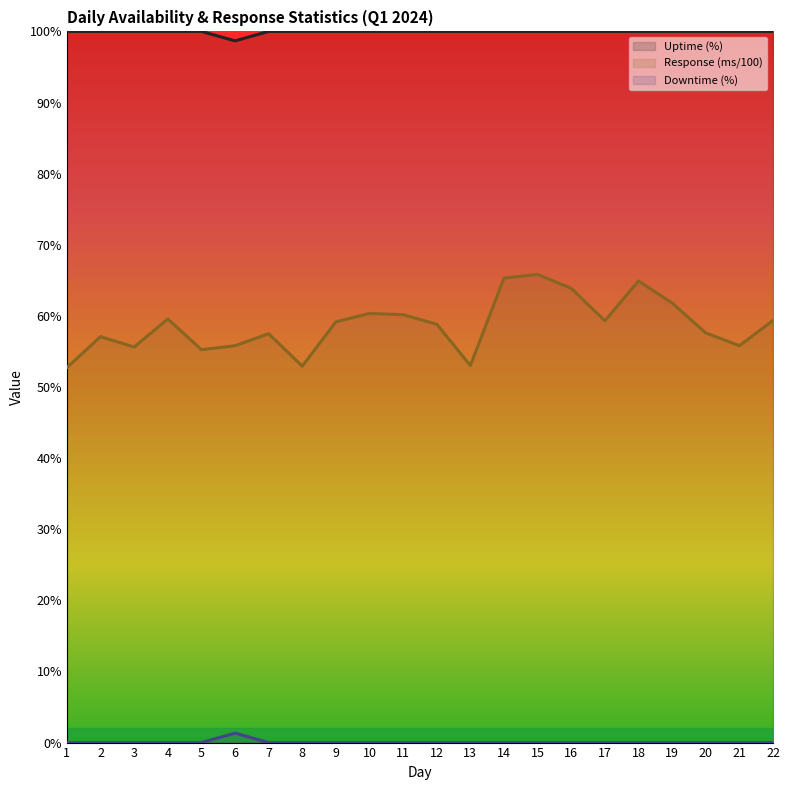

In Response (ms/100), how many points are lower than both neighbors (excluding endpoints)?

6